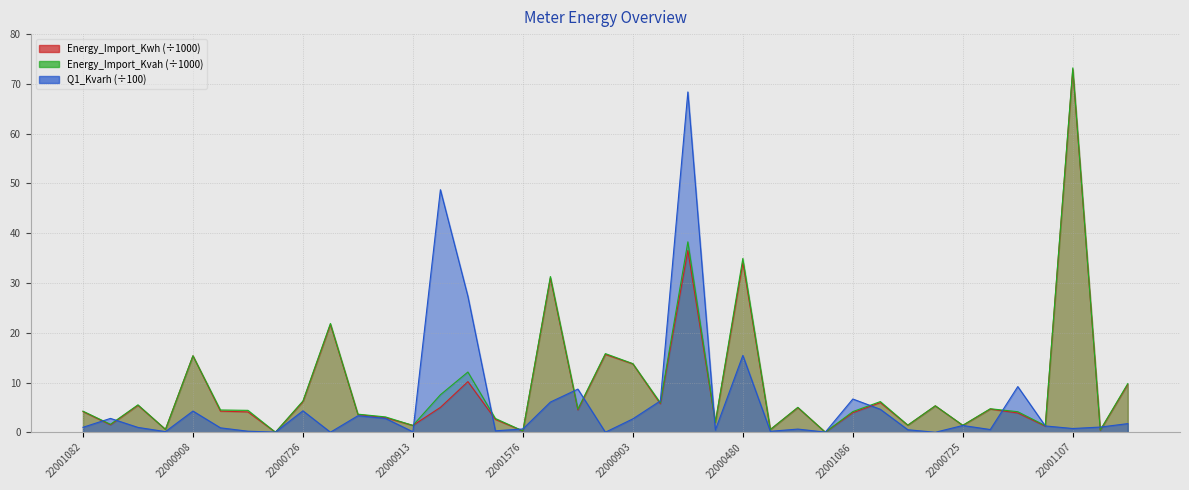

Which series changed the most between 22000866 and 22000261?

Energy_Import_Kvah